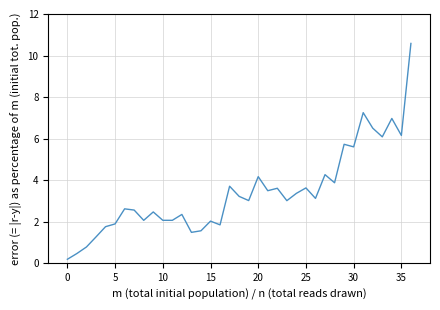

What is the sum of all values?

127.1